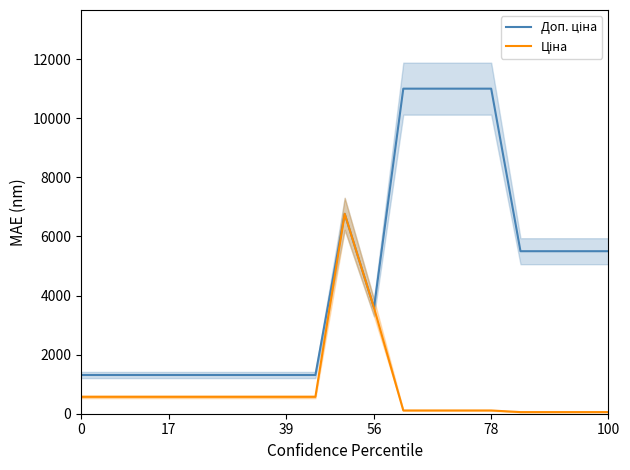

Between 12 and 13, which is larger?

12